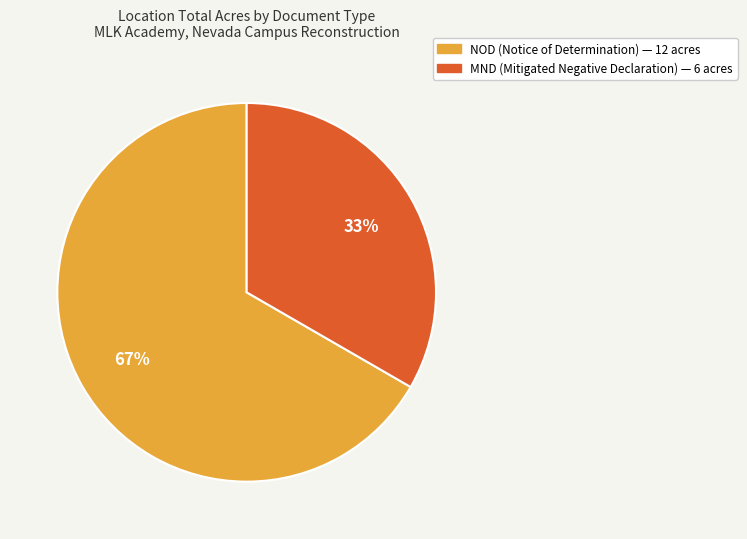

Which category has the smallest portion of the pie?

MND (Mitigated Negative Declaration) — 6 acres